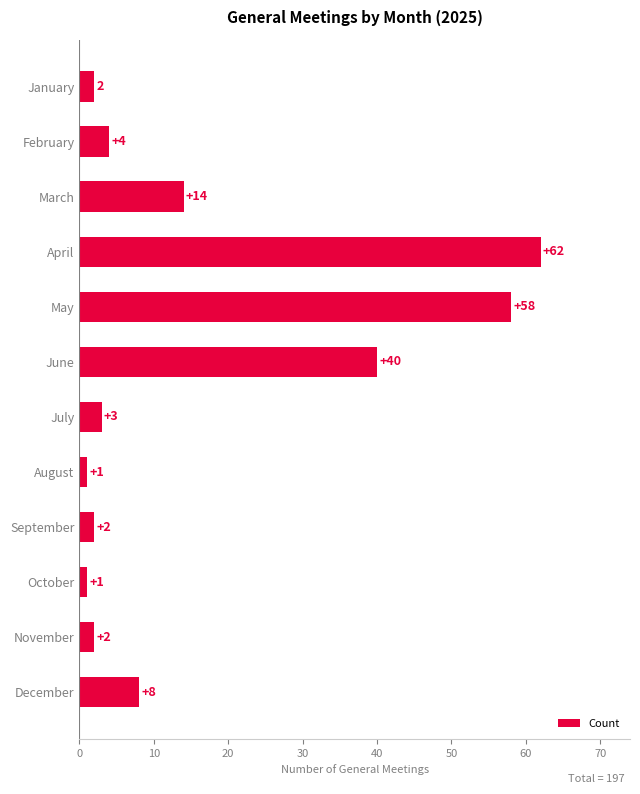

Where is the data nearest to the value 31?

June